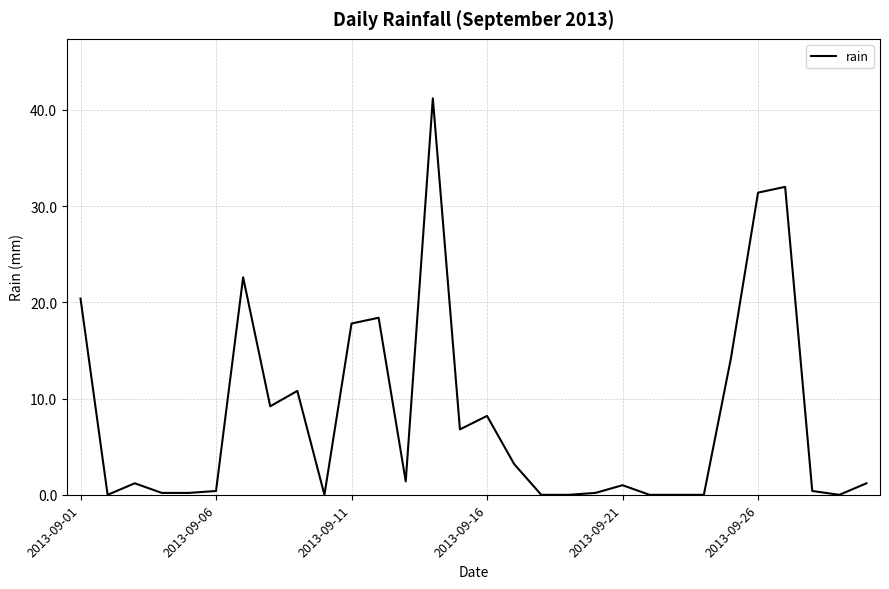

What is the maximum value shown in the chart?

41.2